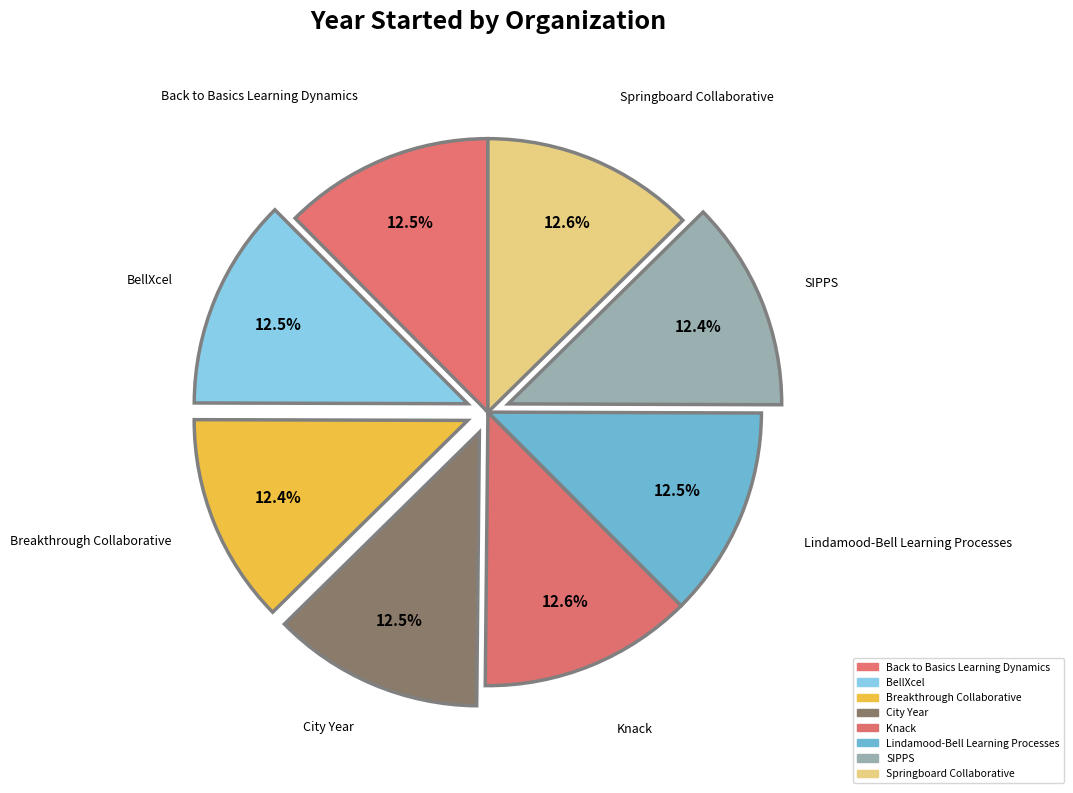

What is the largest slice in the pie chart?

Knack